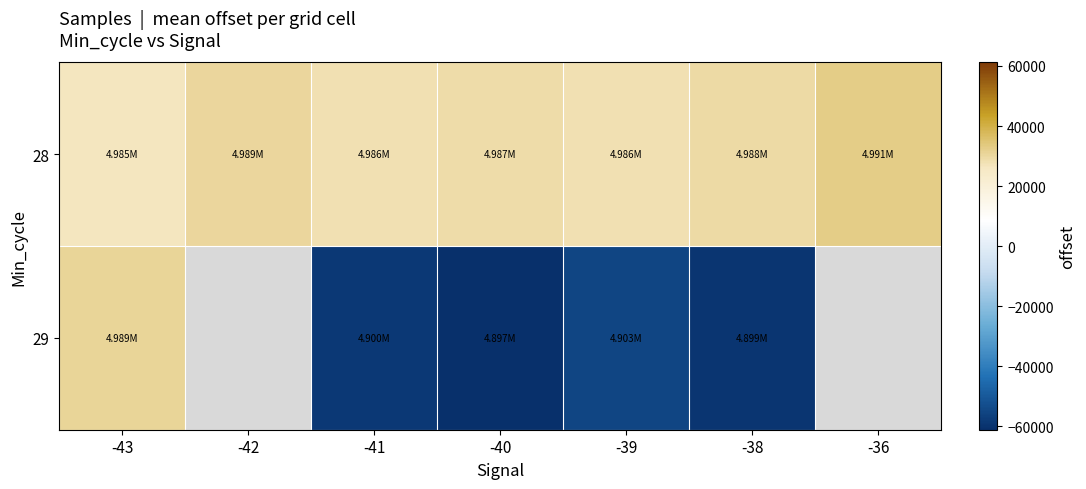

Which series has the largest total across all categories?

row_0